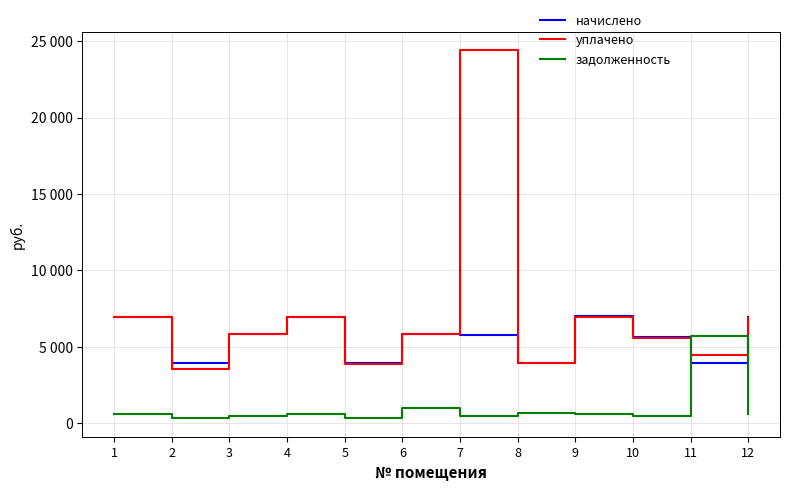

At which category is the sum across all series the highest?

7